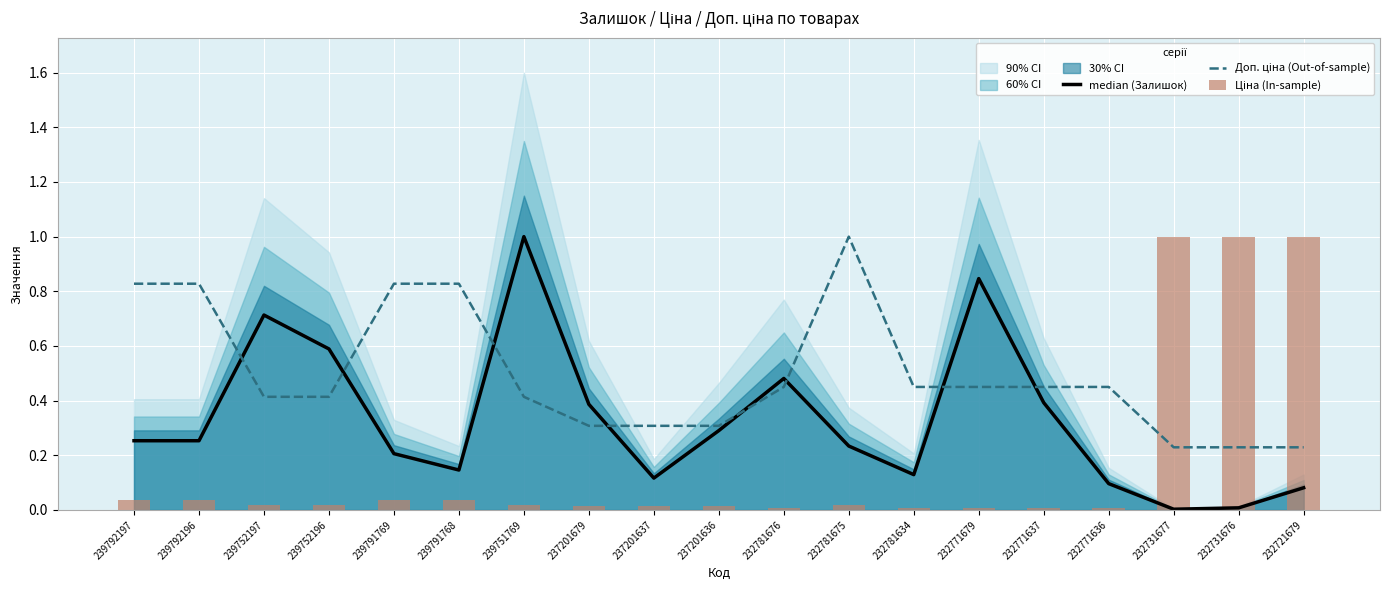

What is the sum of the median (Залишок) values at 232781675 and 239792196?

0.5